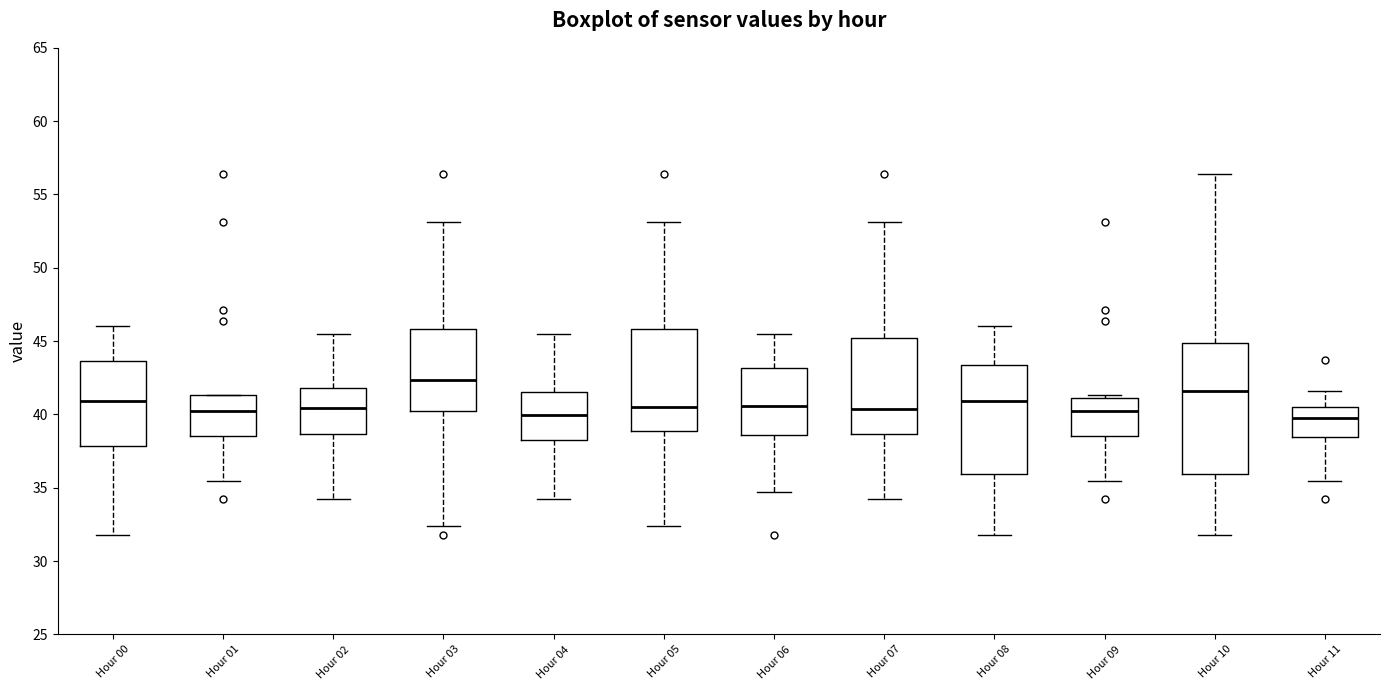

Which box has the highest median line?

Hour 03